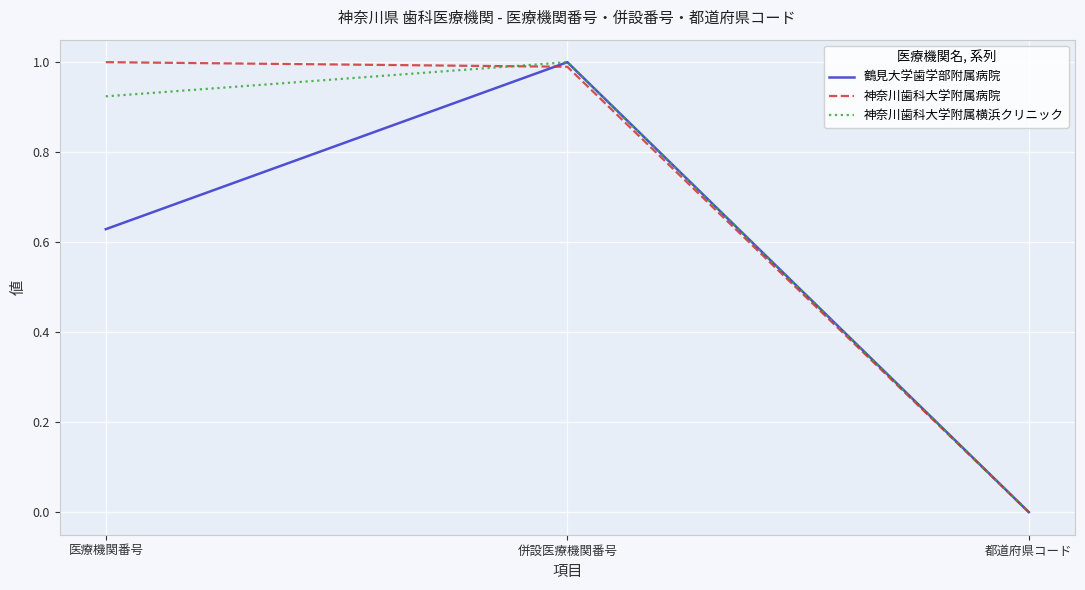

What position from the left is 併設医療機関番号?

2